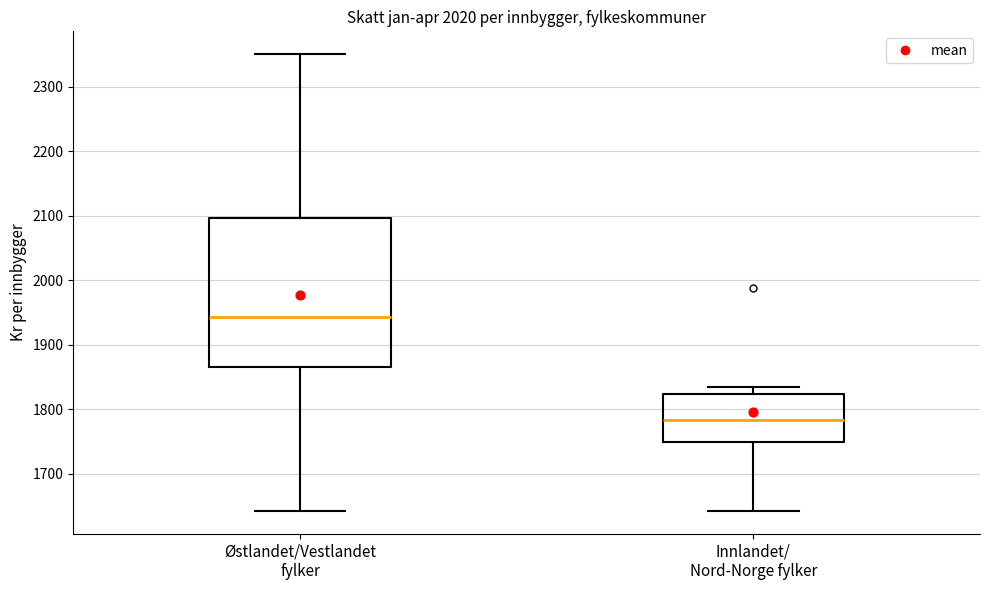

Reading left to right, read every box against the y-axis: the position of its median line, the range the box covers, and the ends of its whiskers. The values are not printed on the chart, so give them approximately, as read against the axis.

Østlandet/Vestlandet fylker: median 1940, box 1870 to 2100, whiskers 1640 to 2350
Innlandet/ Nord-Norge fylker: median 1780, box 1750 to 1820, whiskers 1640 to 1830